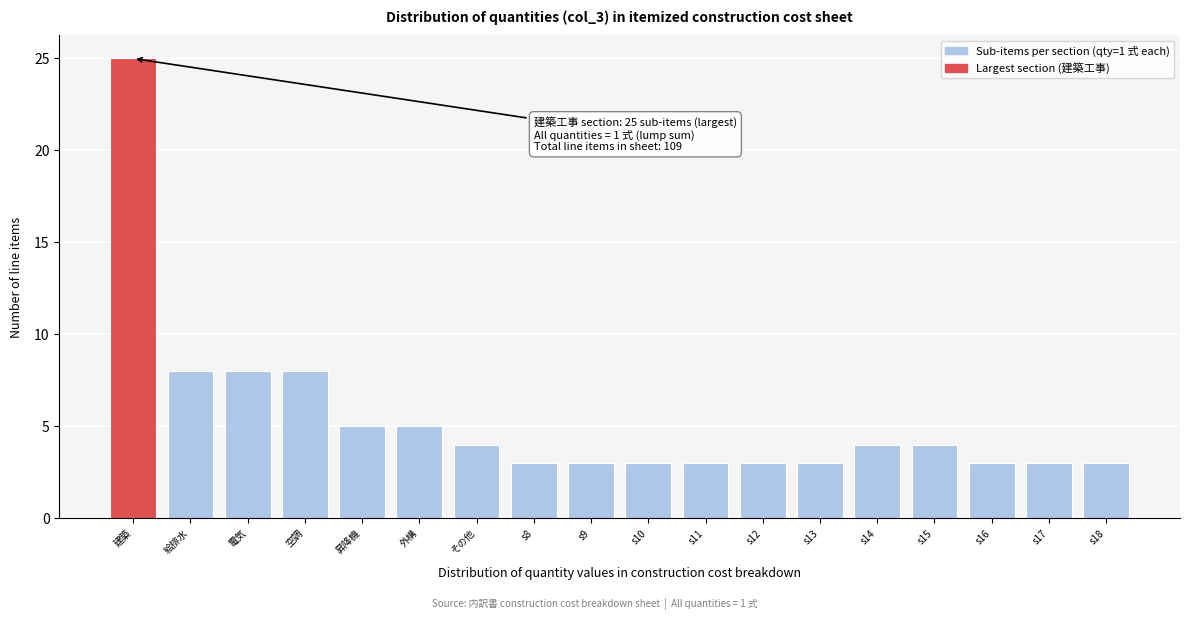

Reading left to right, transcribe all the data shown in this chart.

25	8	8	8	5	5	4	3	3	3	3	3	3	4	4	3	3	3